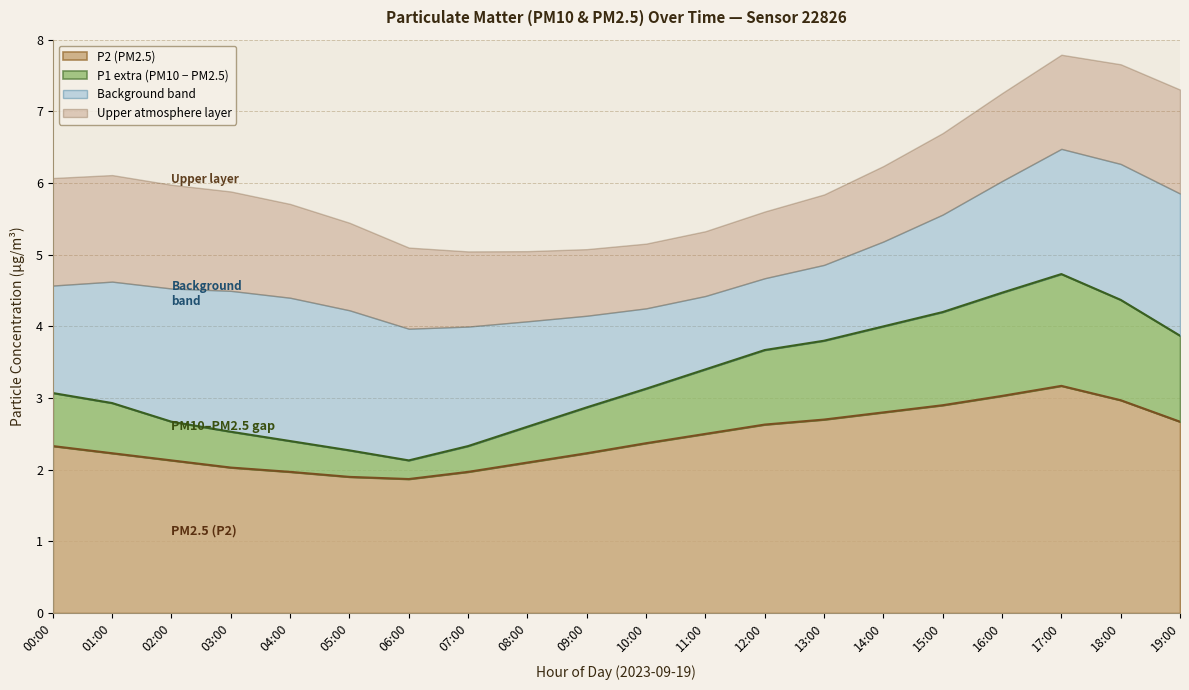

The P2 (PM2.5) series shows 3.5 at 13:00. True or false?

False